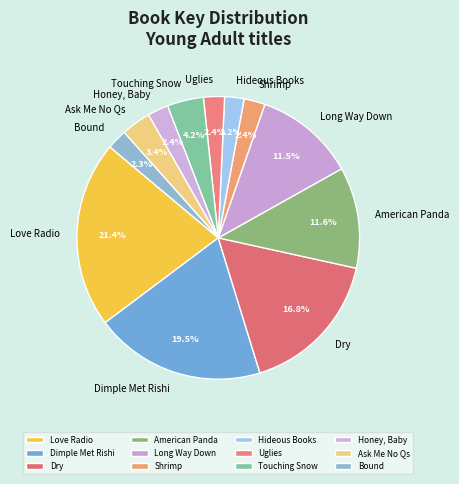

Count the number of slices in the pie.

12